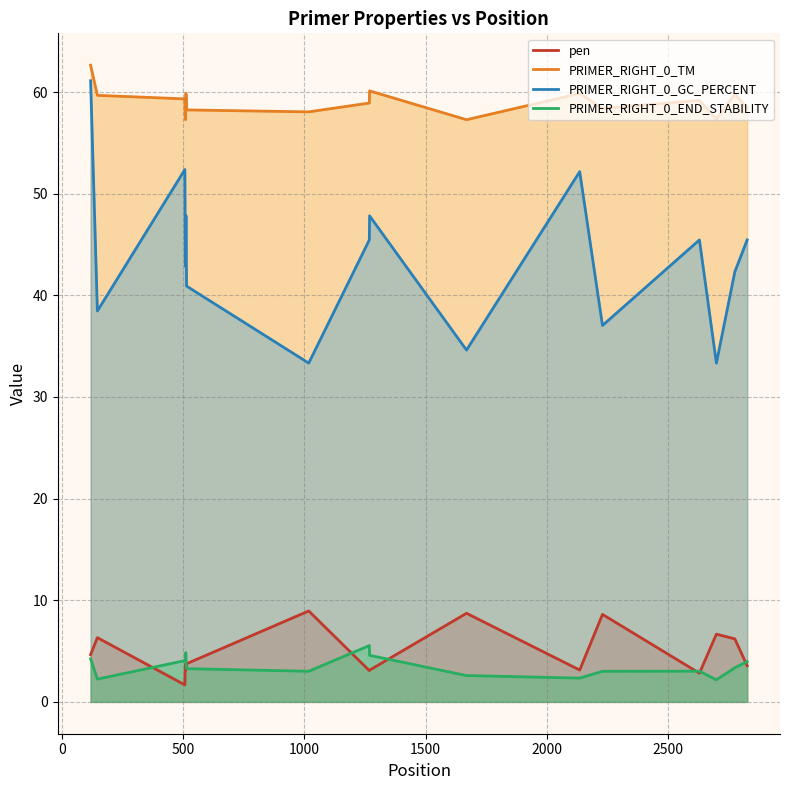

Which series has the largest total across all categories?

PRIMER_RIGHT_0_TM